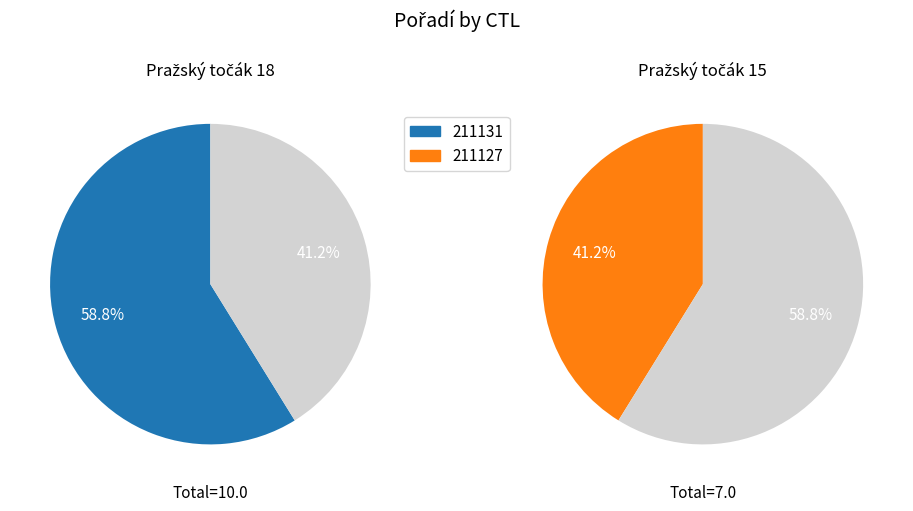

To the nearest percent, what is the difference between the largest and smallest slice percentages?

18%